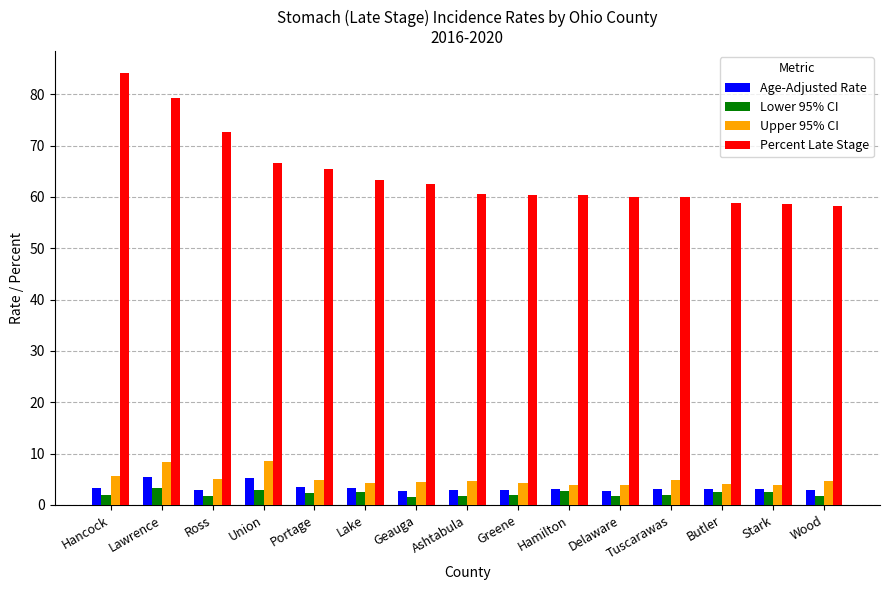

What is the difference between the Upper 95% CI values at Butler and Wood?

0.6